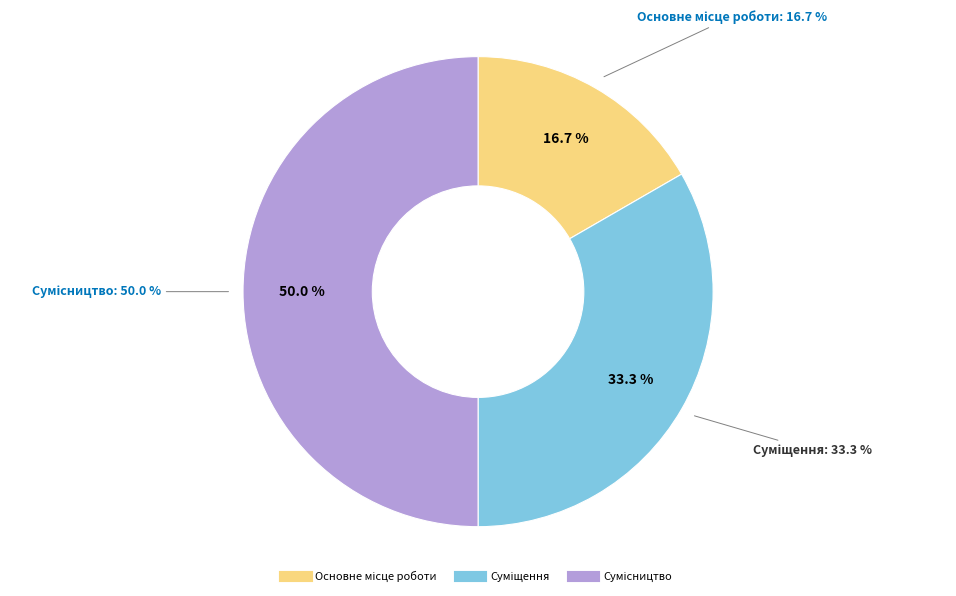

To the nearest percent, what is the average slice percentage?

33%